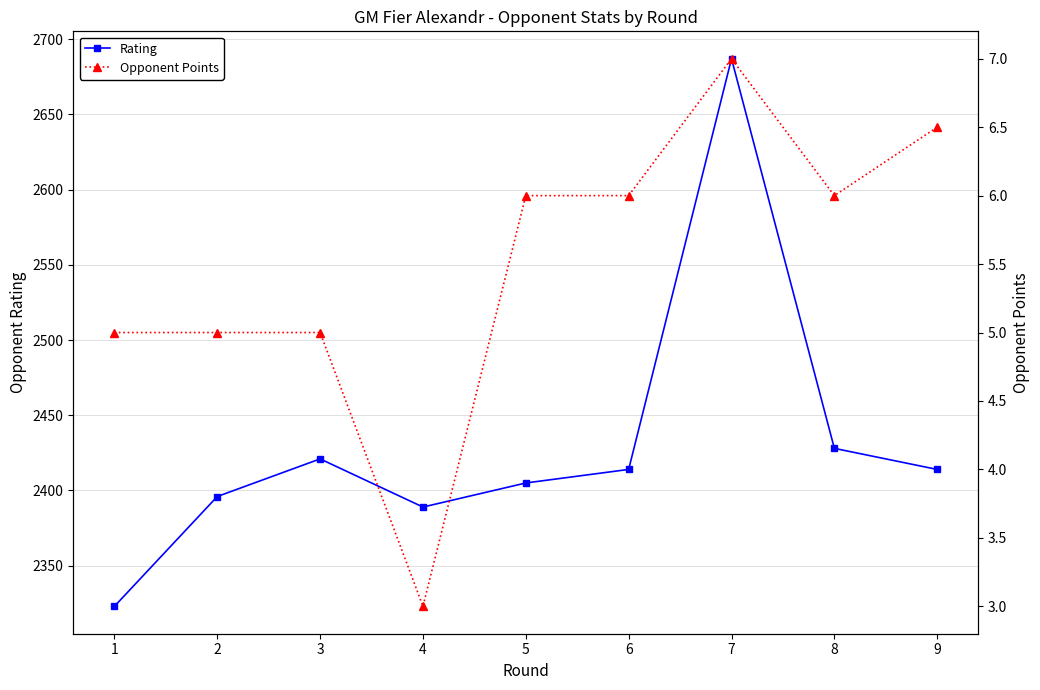

Which series has the largest total across all categories?

Rating